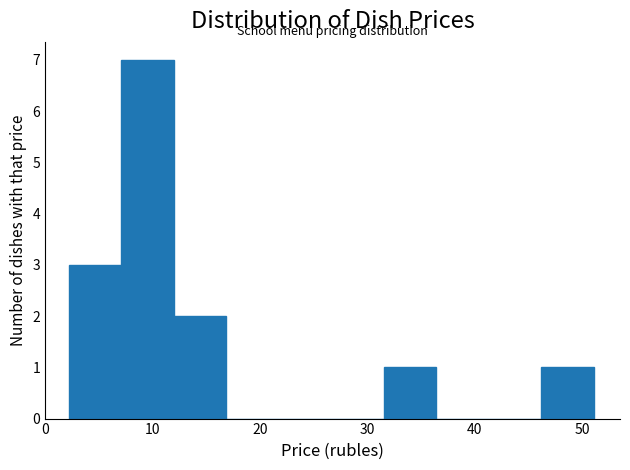

What is the height of the bar covering 32 to 36 on the x-axis? Neither the bar edges nor the heights are printed on the chart, so give them approximately, as read against the axes.

1